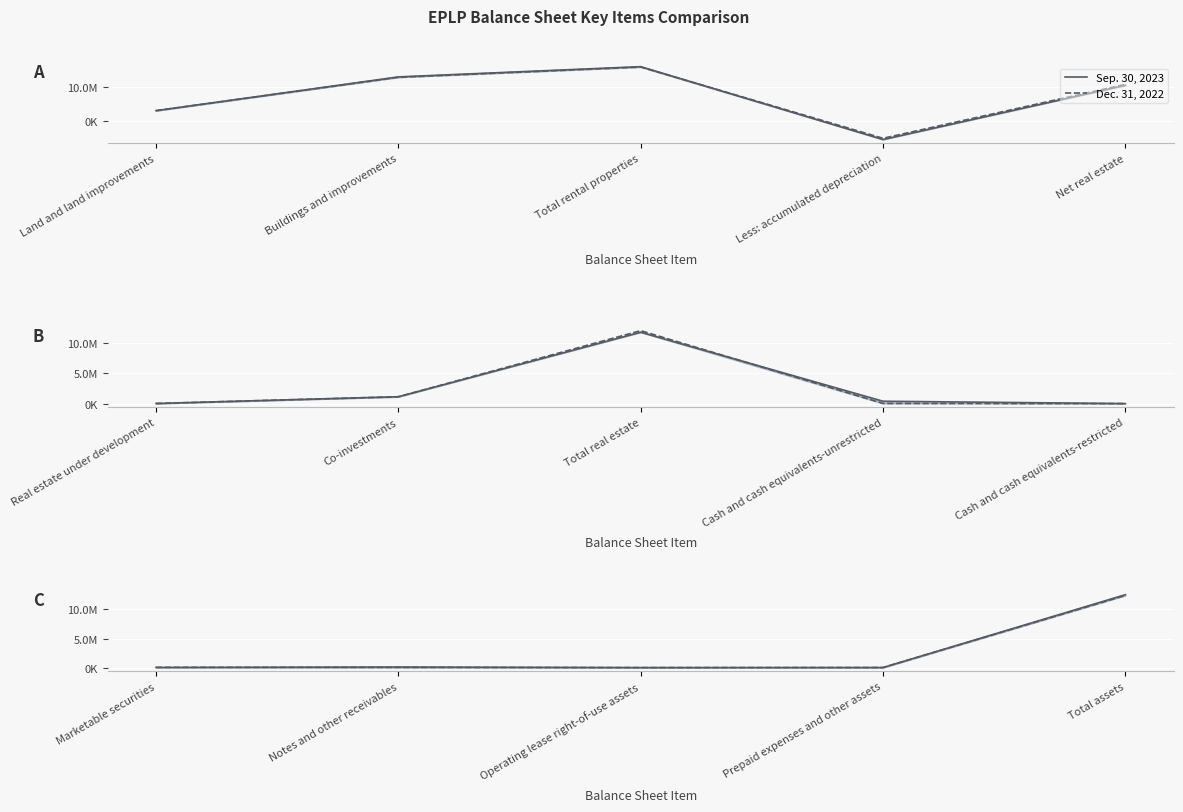

Which series has the largest total across all categories?

Sep. 30, 2023